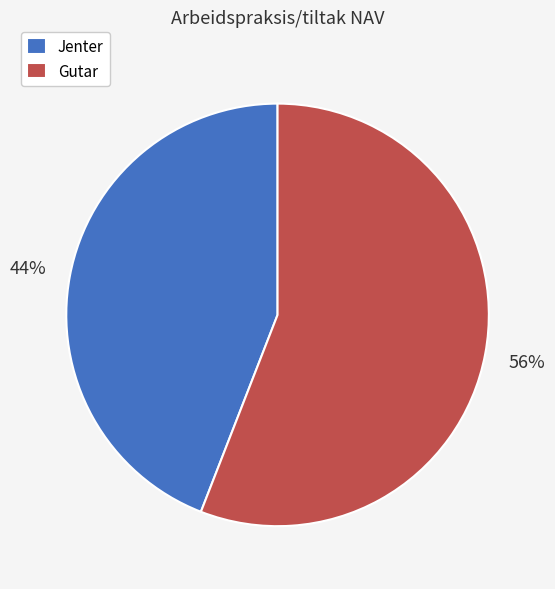

To the nearest percent, what is the average slice percentage?

50%